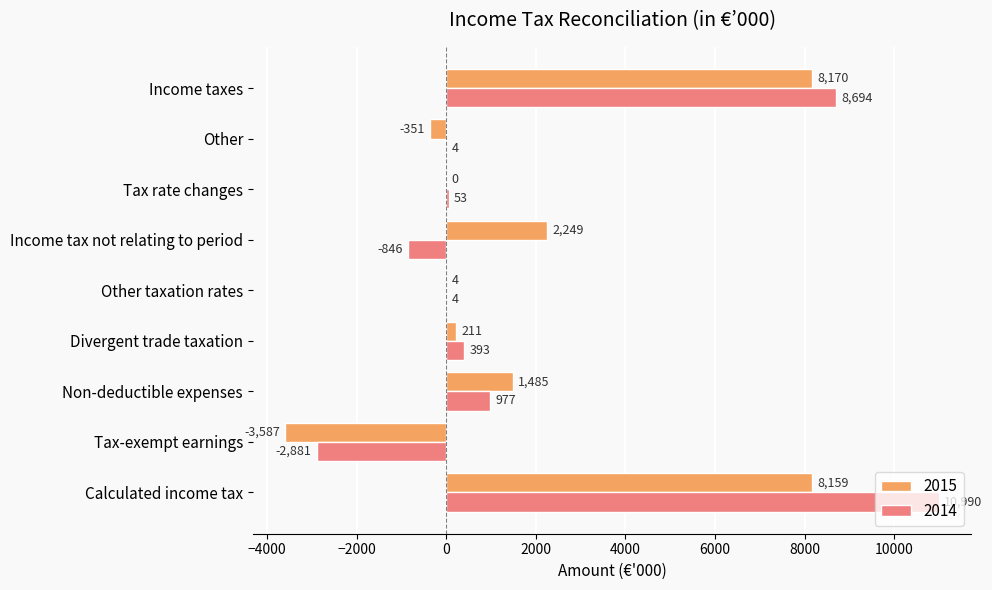

What is the sum of all 2014 values?

17388